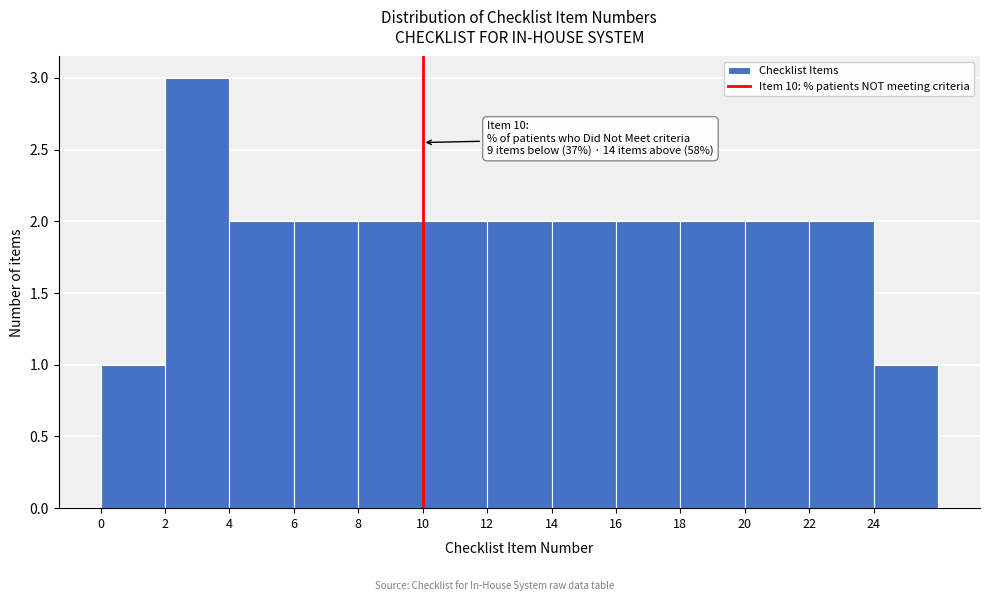

Which range on the x-axis has the tallest bar?

2 to 4